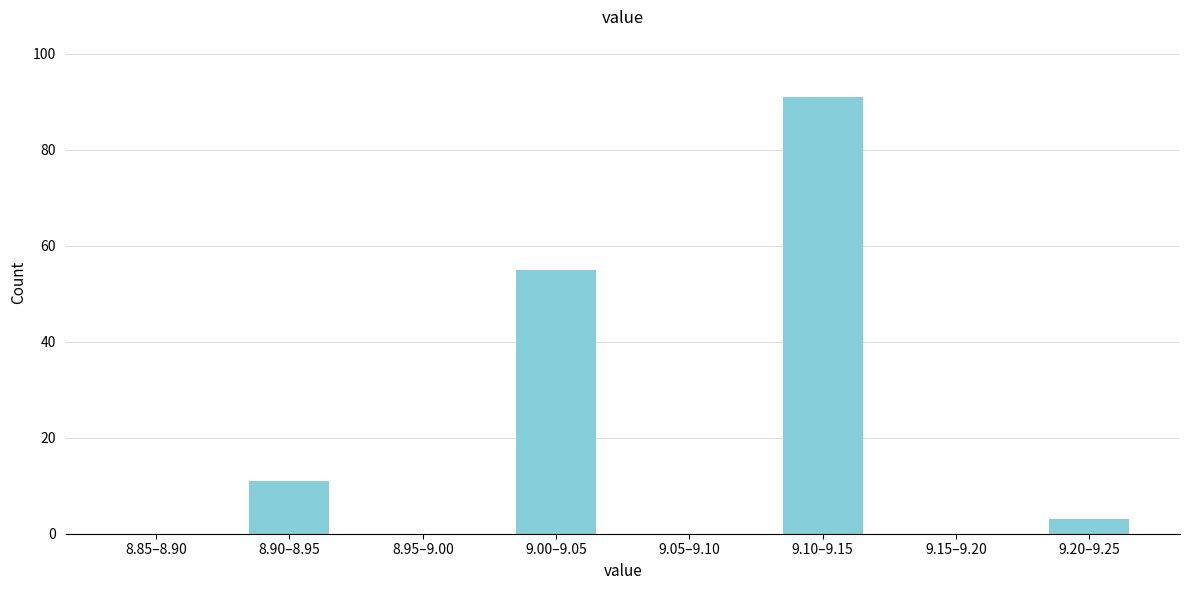

Reading left to right, extract all data points from this chart.

8.85–8.90=0	8.90–8.95=11	8.95–9.00=0	9.00–9.05=55	9.05–9.10=0	9.10–9.15=91	9.15–9.20=0	9.20–9.25=3